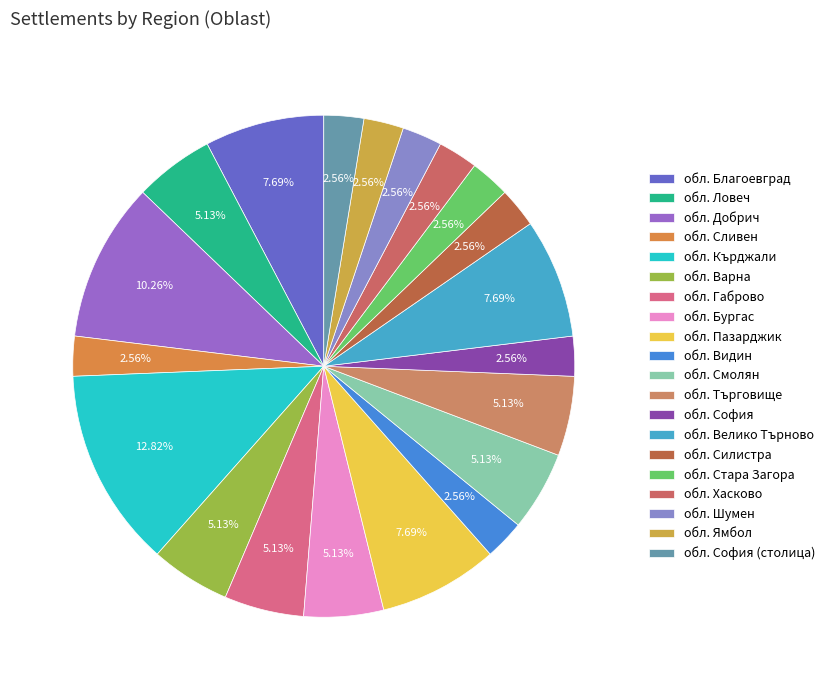

Is there a majority slice in this chart?

No